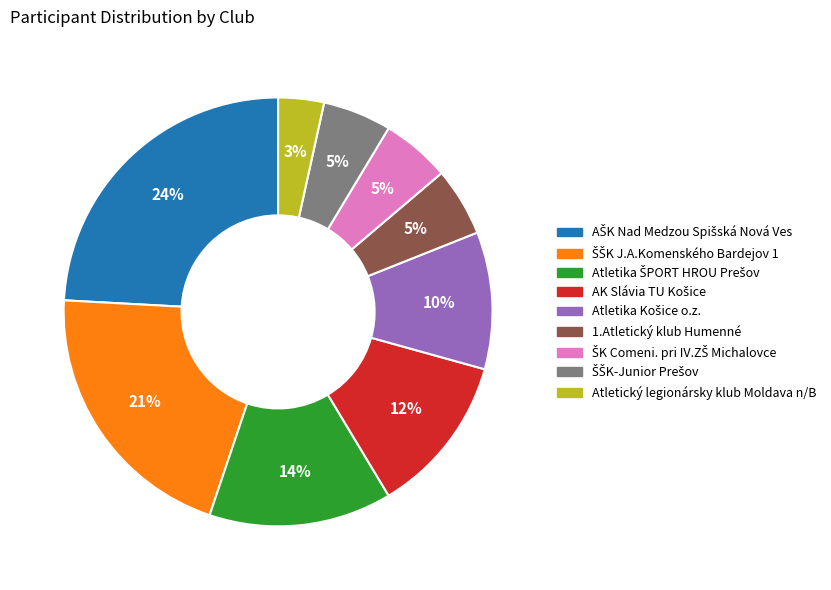

How many segments does this pie chart have?

9